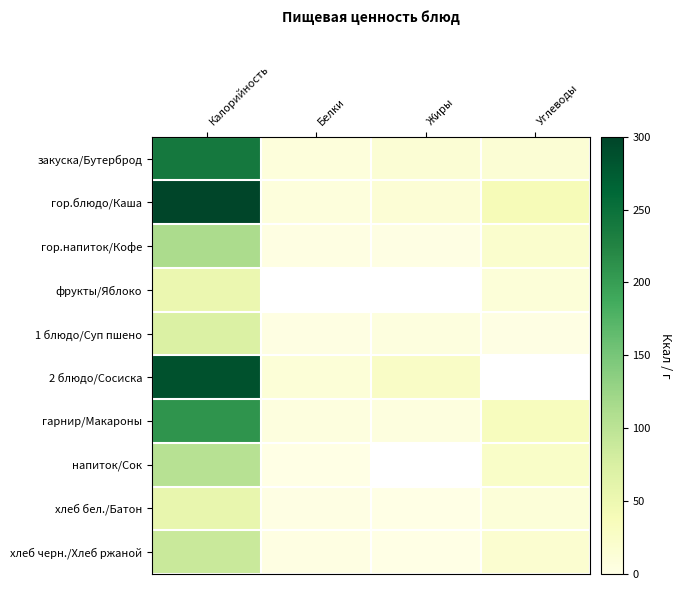

Rank the series at Калорийность from lowest to highest value.

фрукты/Яблоко, хлеб бел./Батон, 1 блюдо/Суп пшено, хлеб черн./Хлеб ржаной, напиток/Сок, гор.напиток/Кофе, гарнир/Макароны, закуска/Бутерброд, 2 блюдо/Сосиска, гор.блюдо/Каша